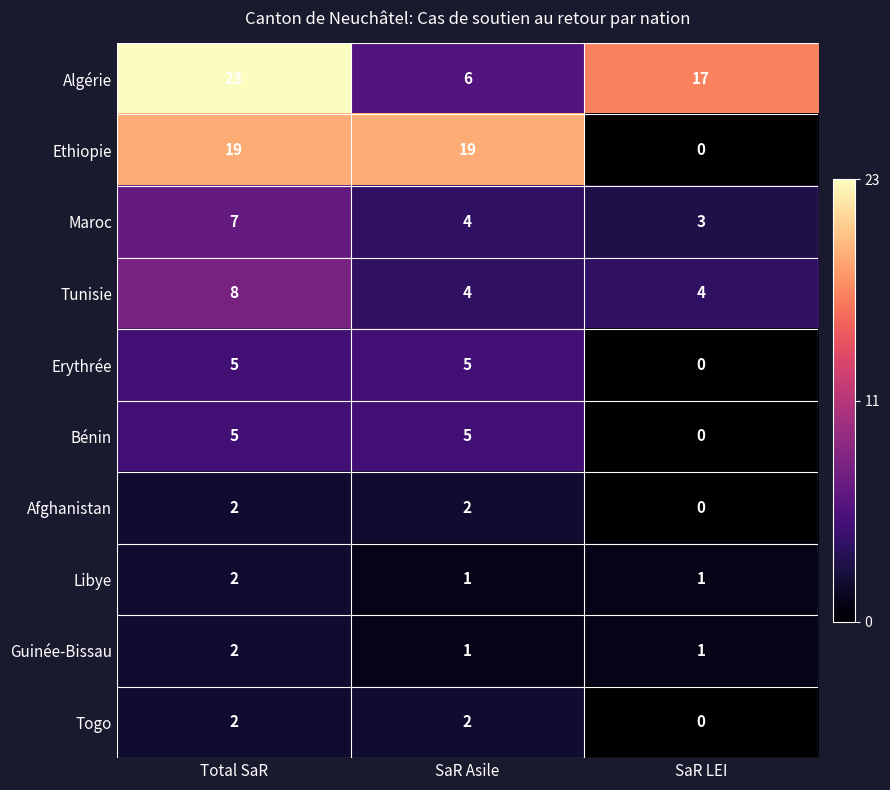

Between Total SaR and SaR LEI, which series saw the biggest shift?

Ethiopie